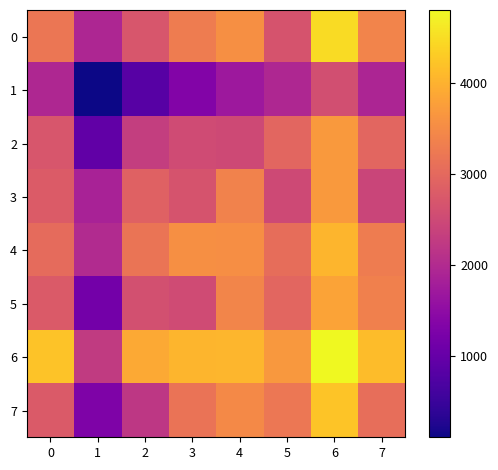

At how many categories does at least one series exceed 3356?

7